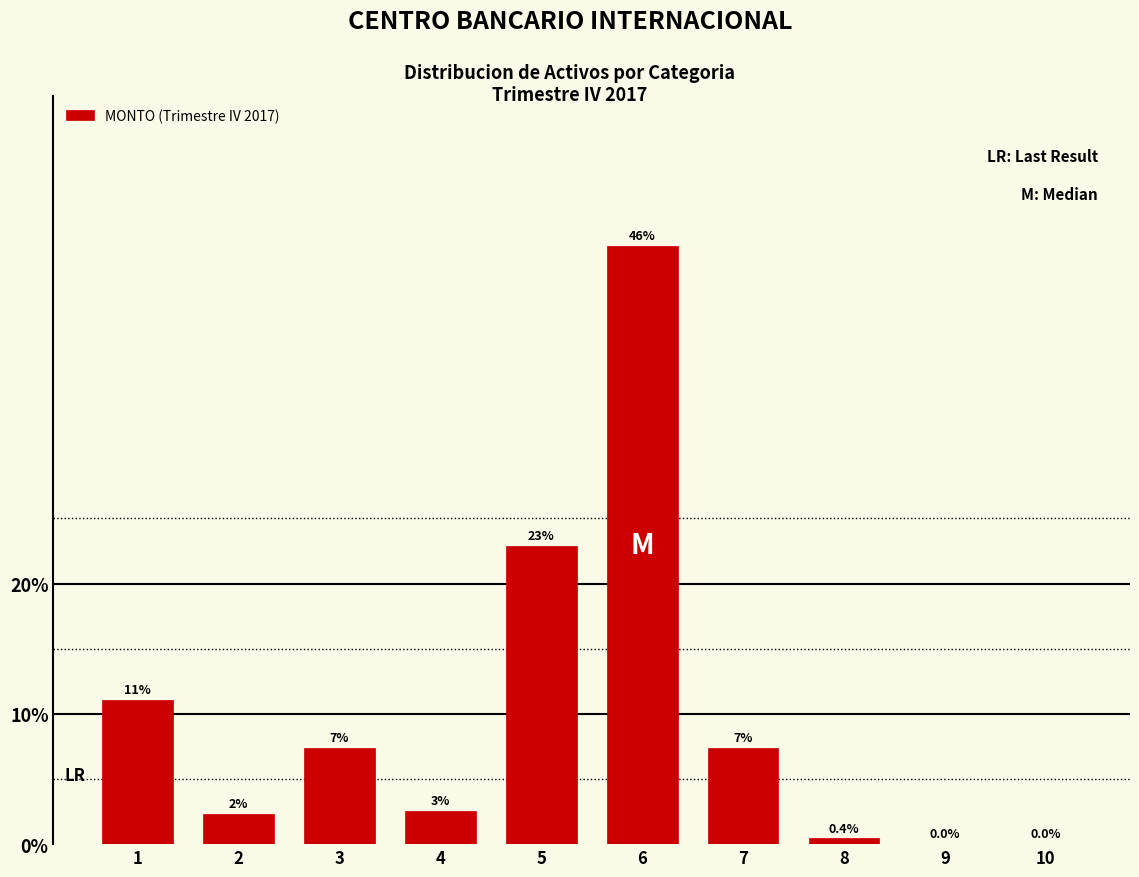

Where is the data nearest to the value 22?

5